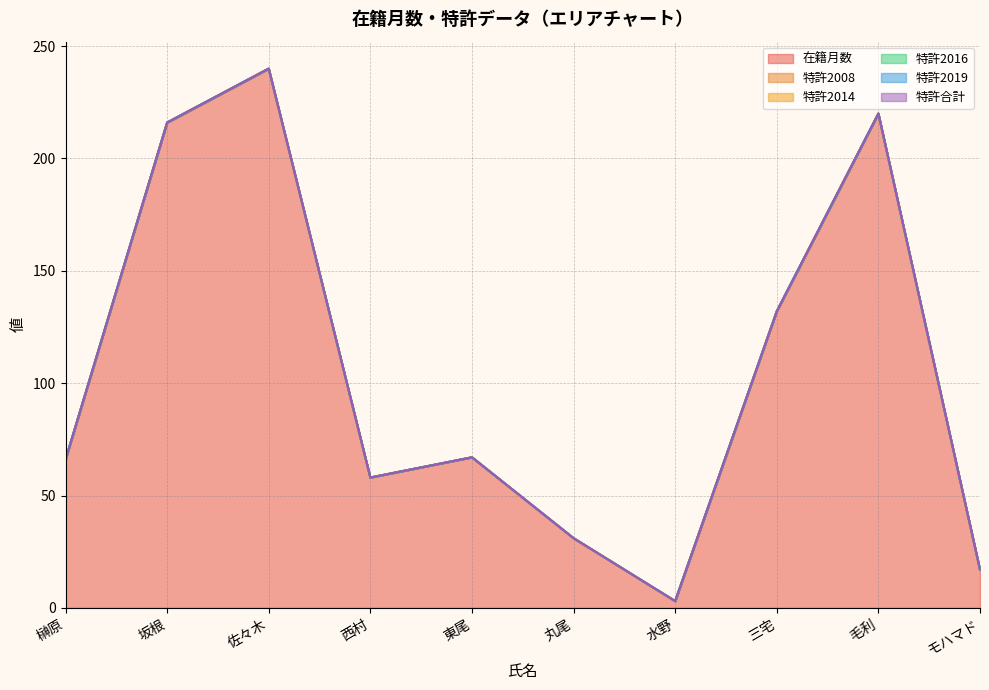

What is the label of the 3rd point from the right?

三宅